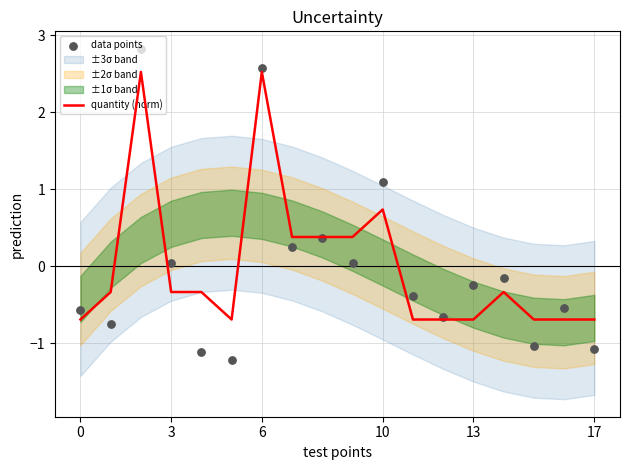

Which series has the widest spread of Y values?

data points